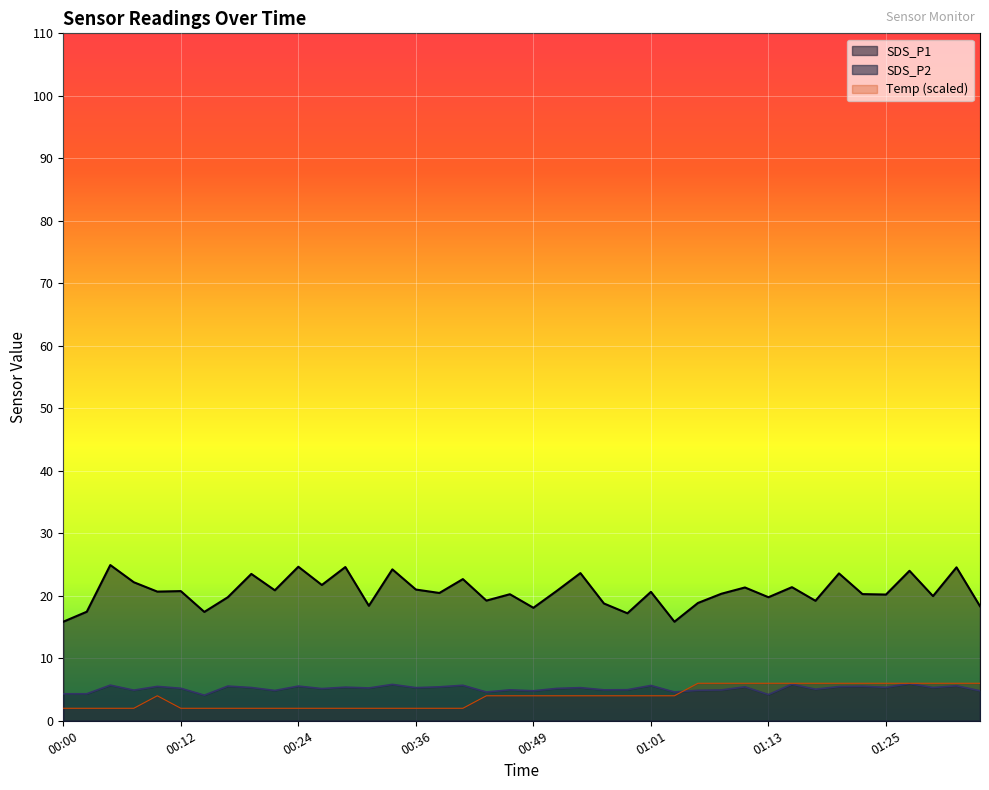

Rank the series at 00:19 from highest to lowest value.

SDS_P1, SDS_P2, Temp